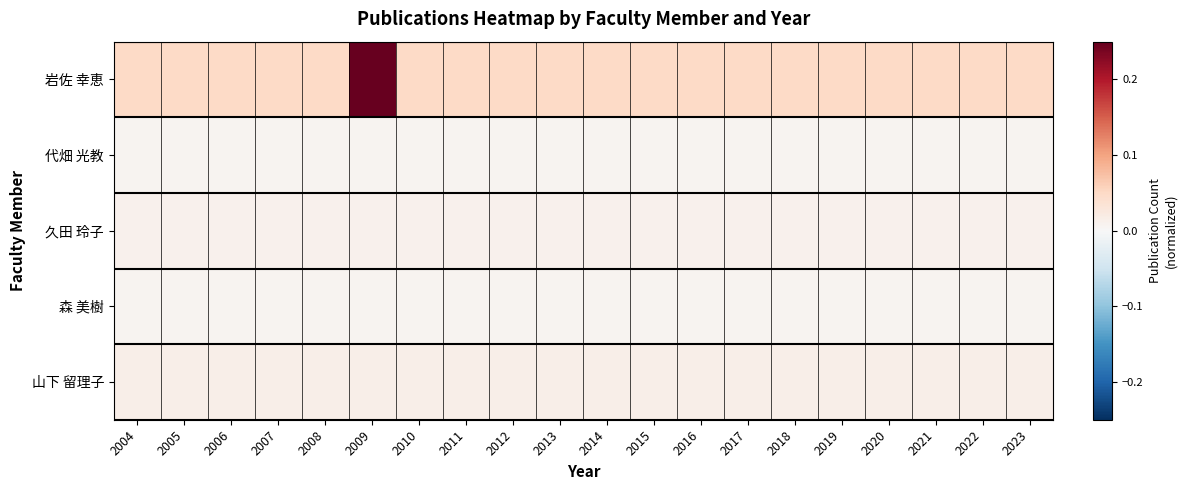

Rank the series at 2005 from lowest to highest value.

代畑 光教, 森 美樹, 久田 玲子, 山下 留理子, 岩佐 幸恵